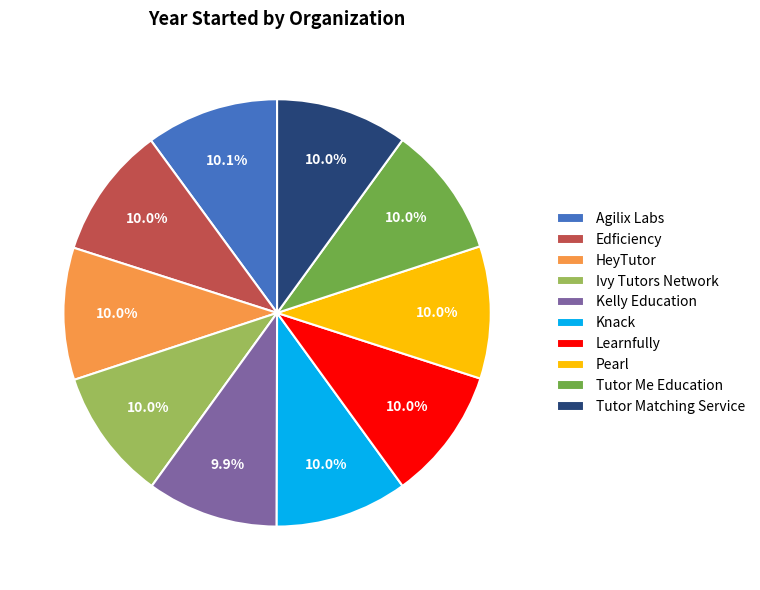

Is it true that Knack is 10% of the pie?

True